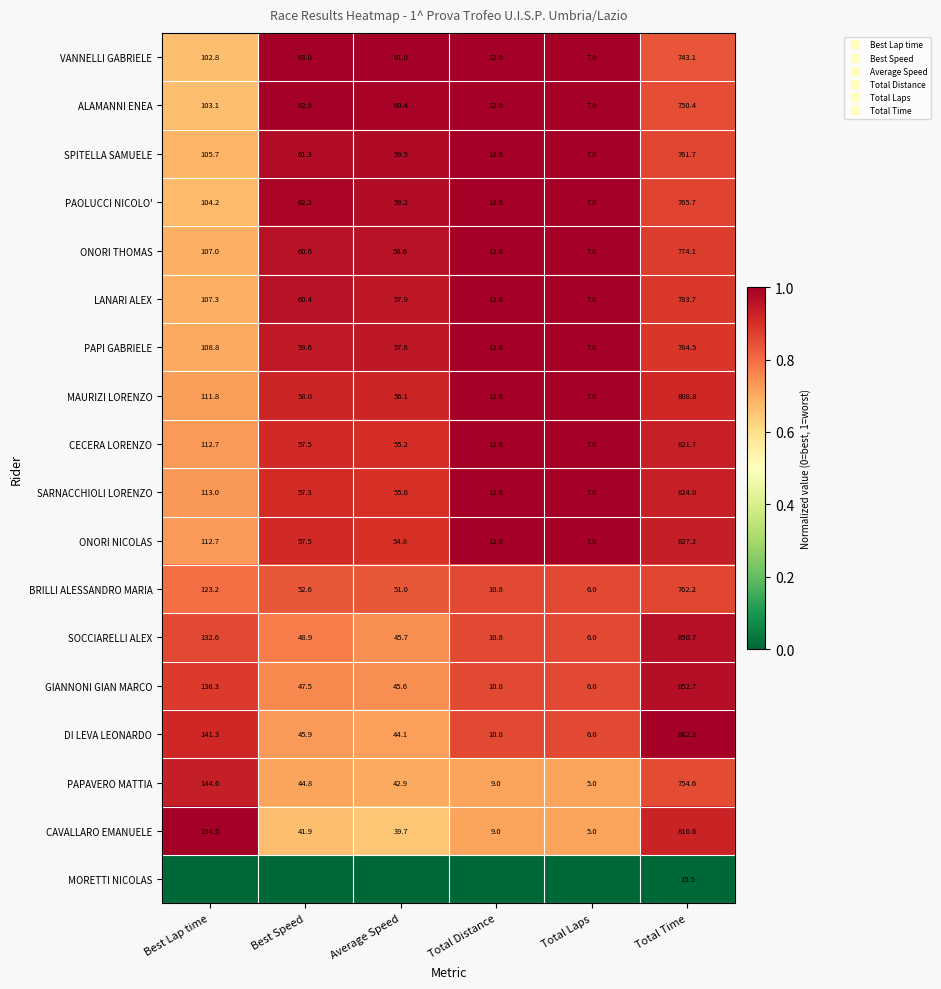

Between Best Speed and Average Speed, which is larger?

Best Speed